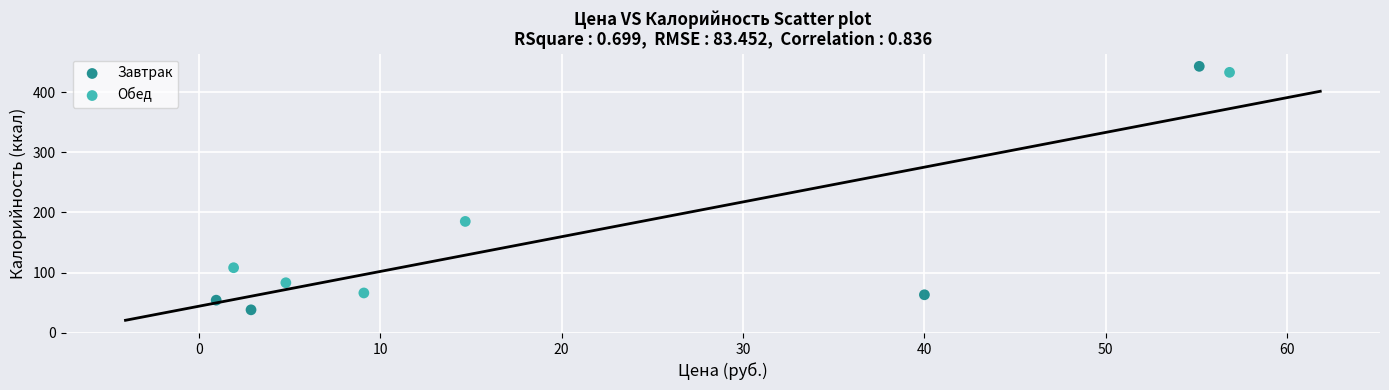

Which series has the widest spread of Y values?

Завтрак